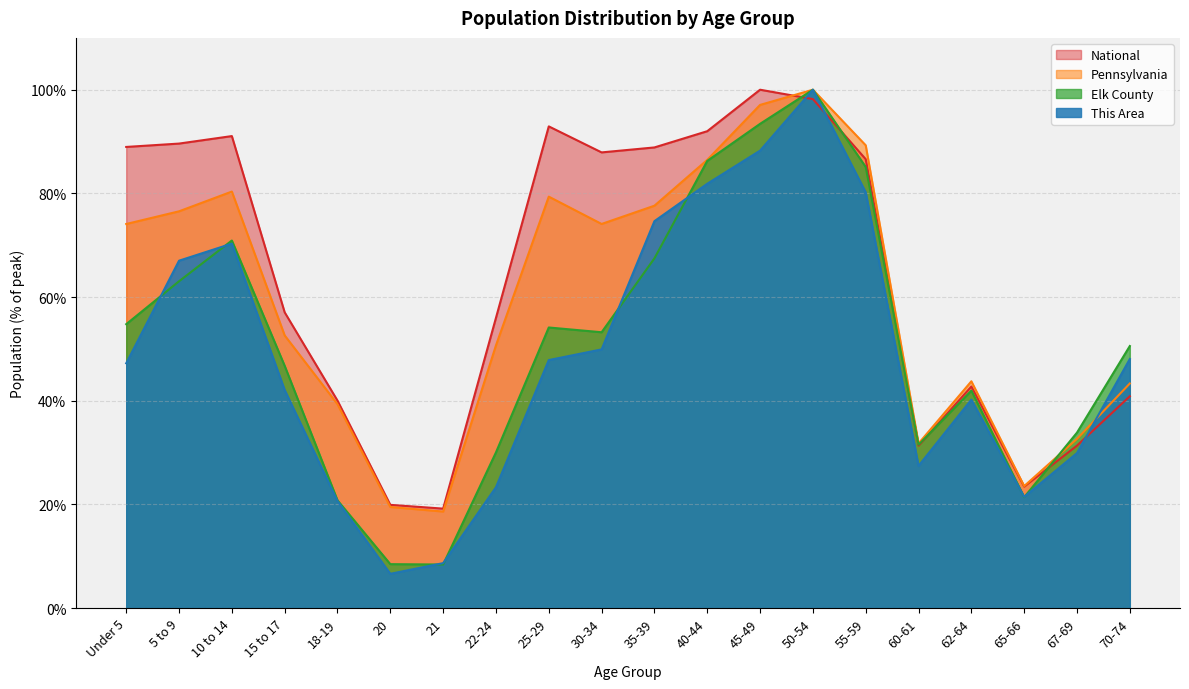

How many interior local valleys does the National series have?

4